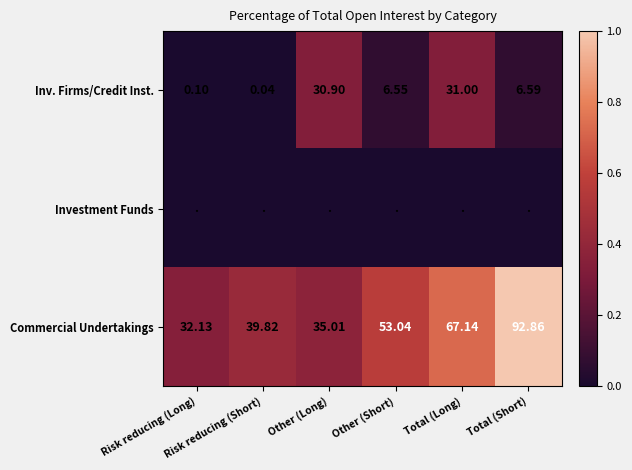

Count the Commercial Undertakings values in the range 0 to 1.

6